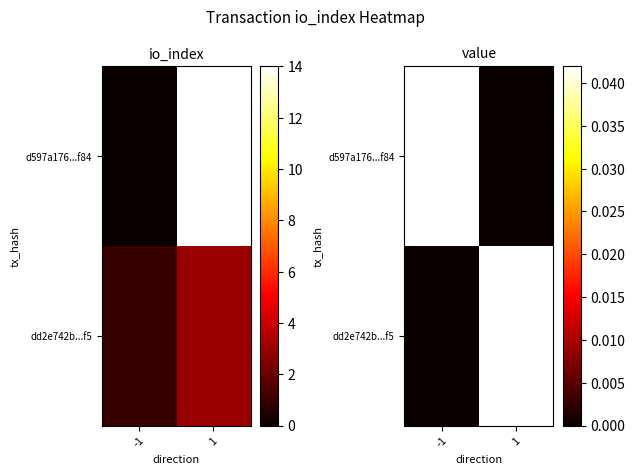

Is it true that d597a176...f84 equals 0.0 at -1?

True